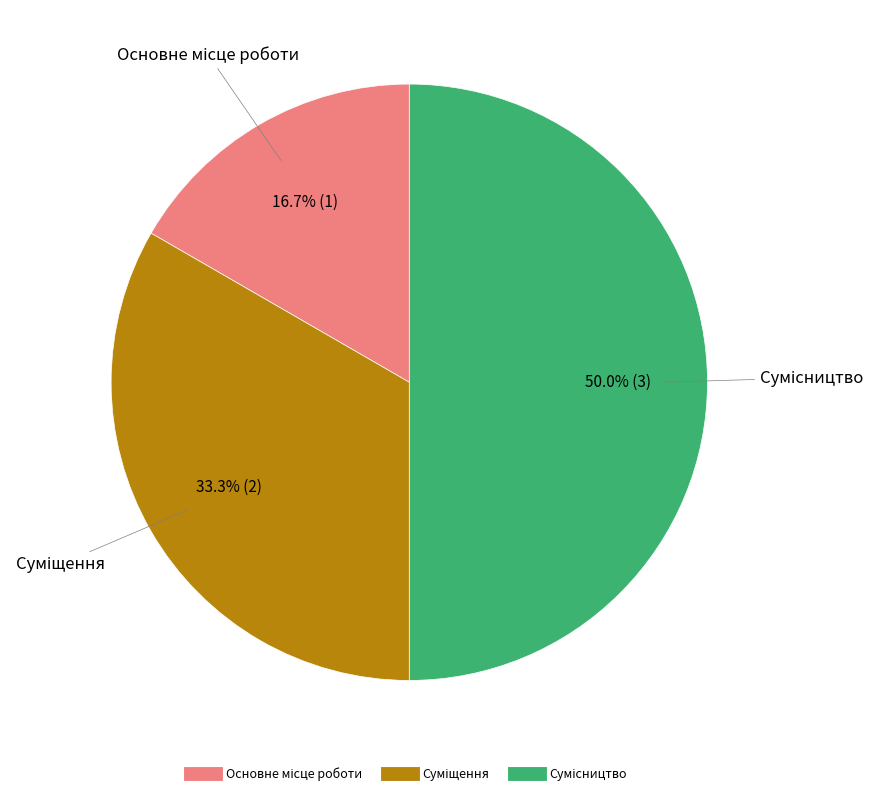

To the nearest percent, what is the difference between the largest and smallest slice percentages?

33%